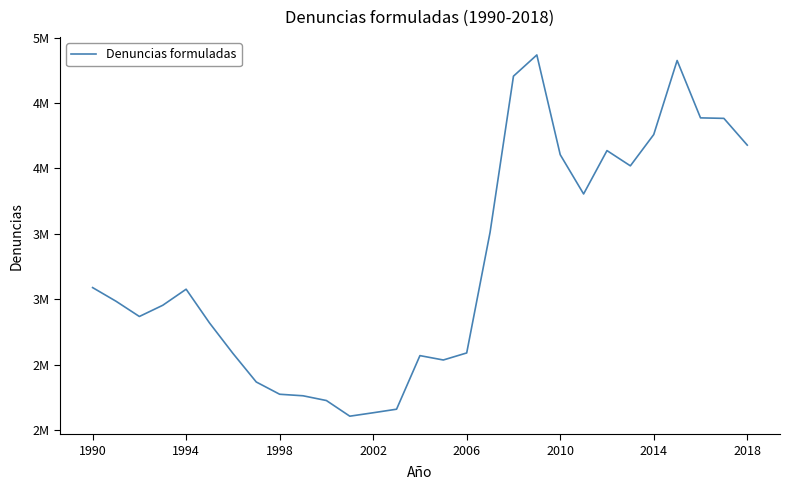

Is this an area chart (filled region under the line)?

No